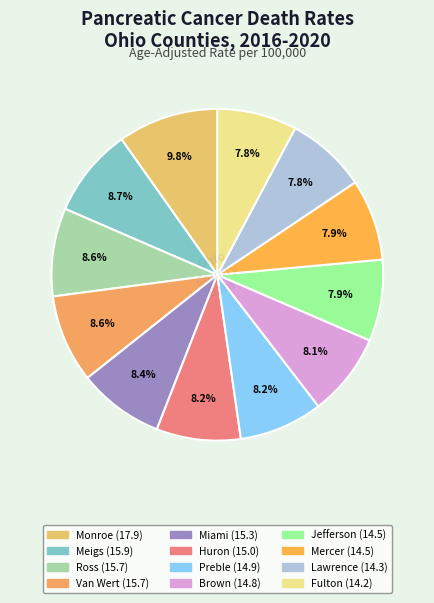

Is it true that Van Wert is 9% of the pie?

True